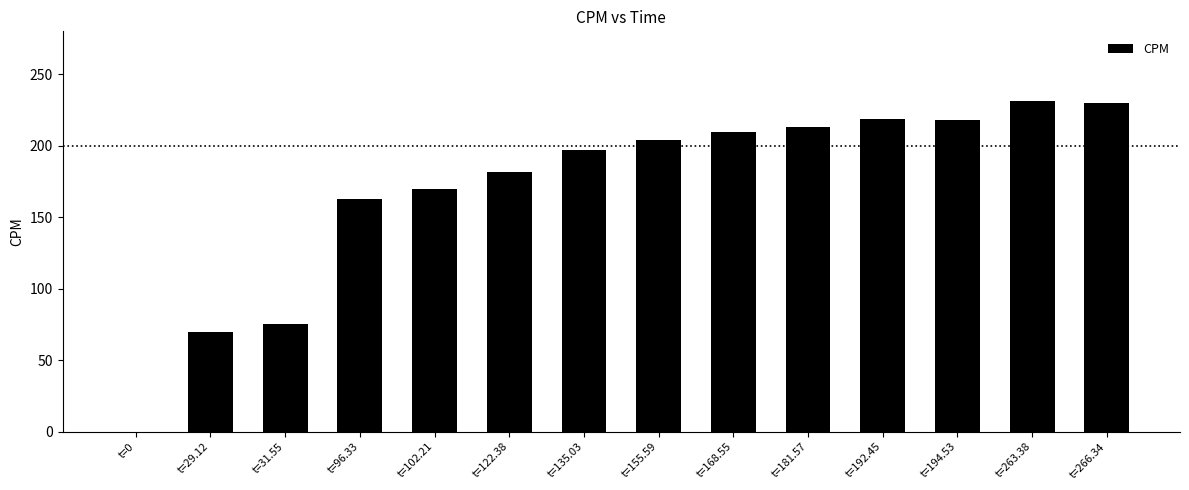

Is it true that the value at t=263.38 is 303.8?

False